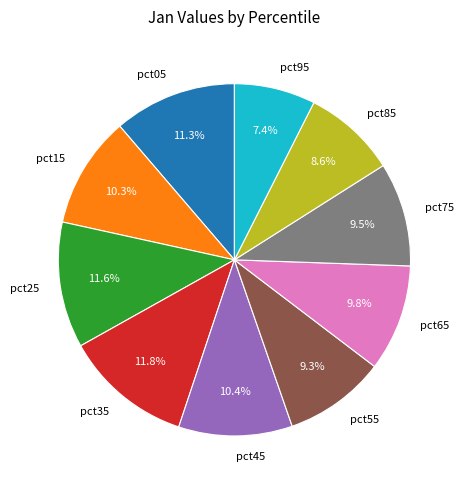

What percentage is NOT represented by pct05?

88.7%